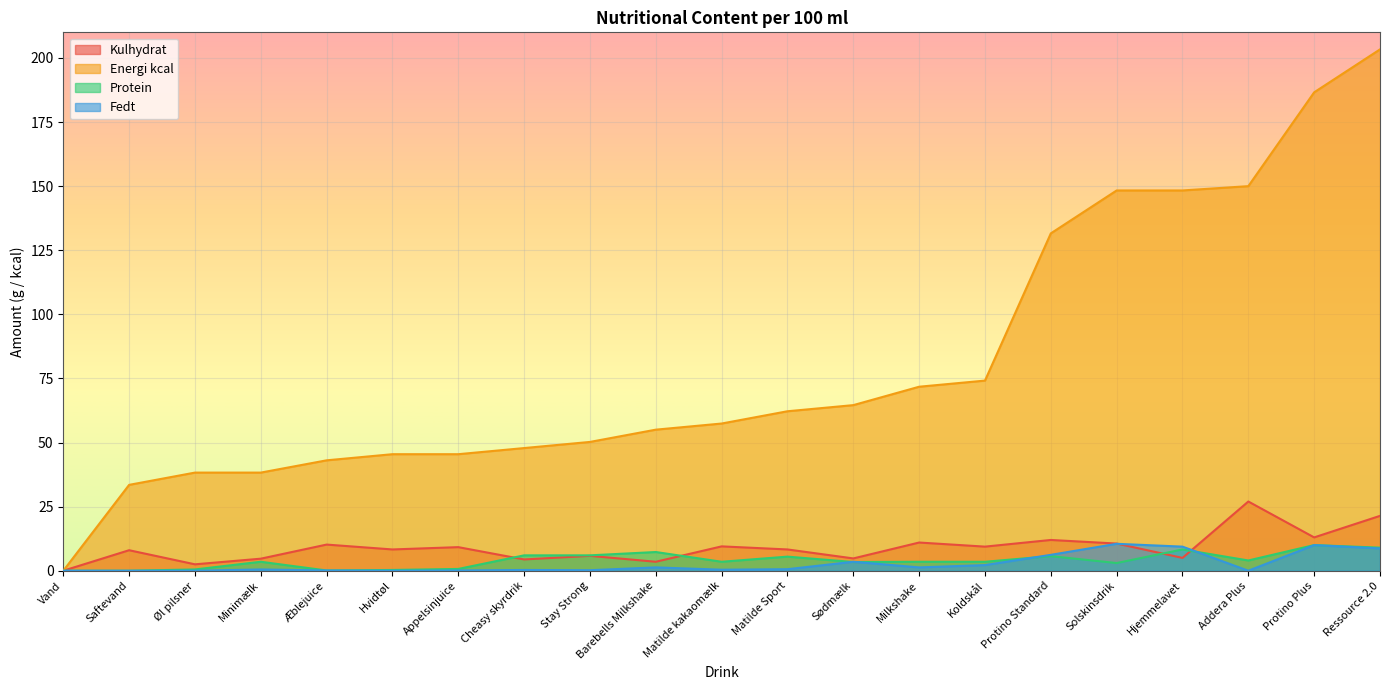

What is the average value of the Fedt series?

2.6